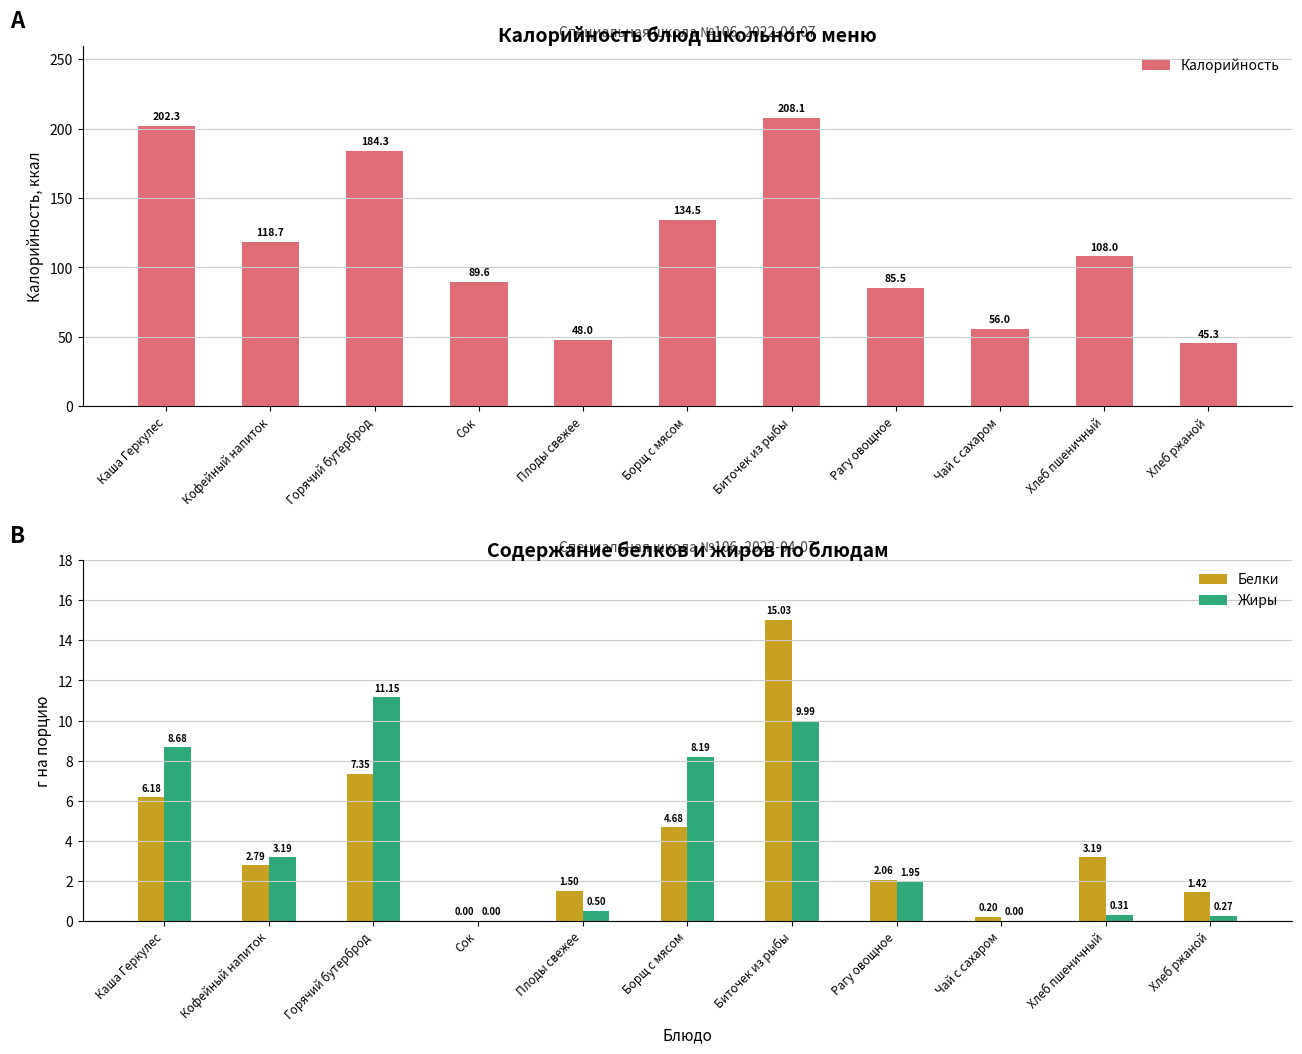

Is the value of Жиры at Сок greater than the value of Калорийность at Каша Геркулес?

No